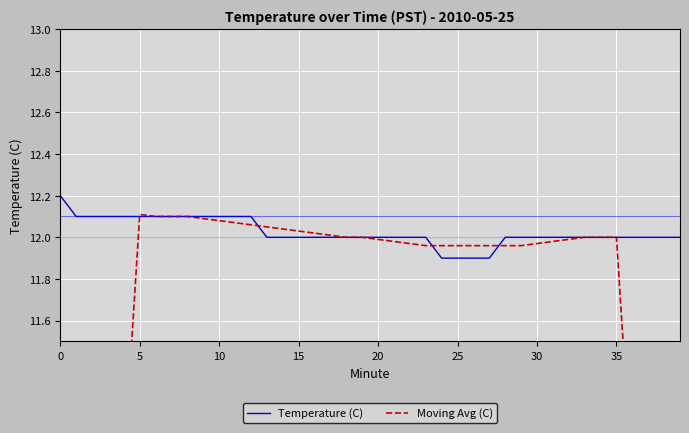

Is it true that Temperature (C) equals 8.0 at 27?

False